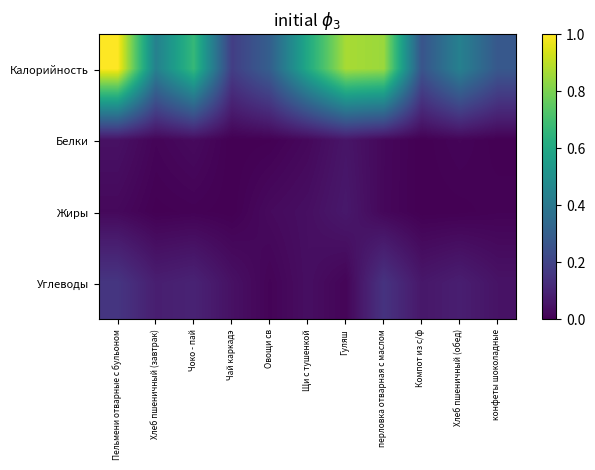

At how many categories does at least one series exceed 0?

11